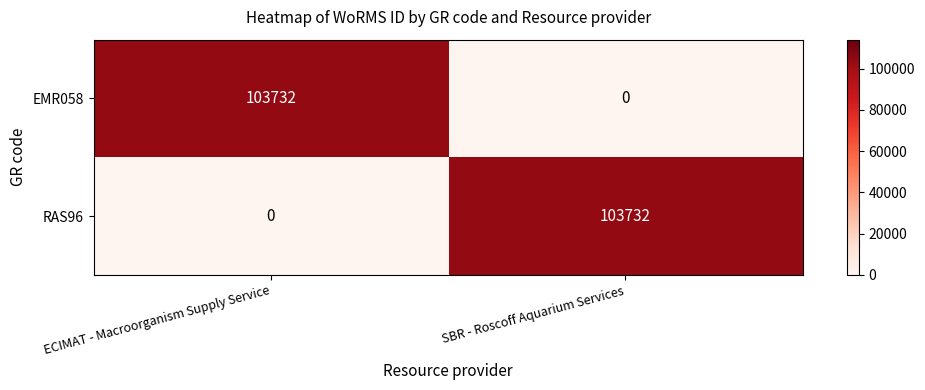

The value of EMR058 at SBR - Roscoff Aquarium Services is -66465. True or false?

False